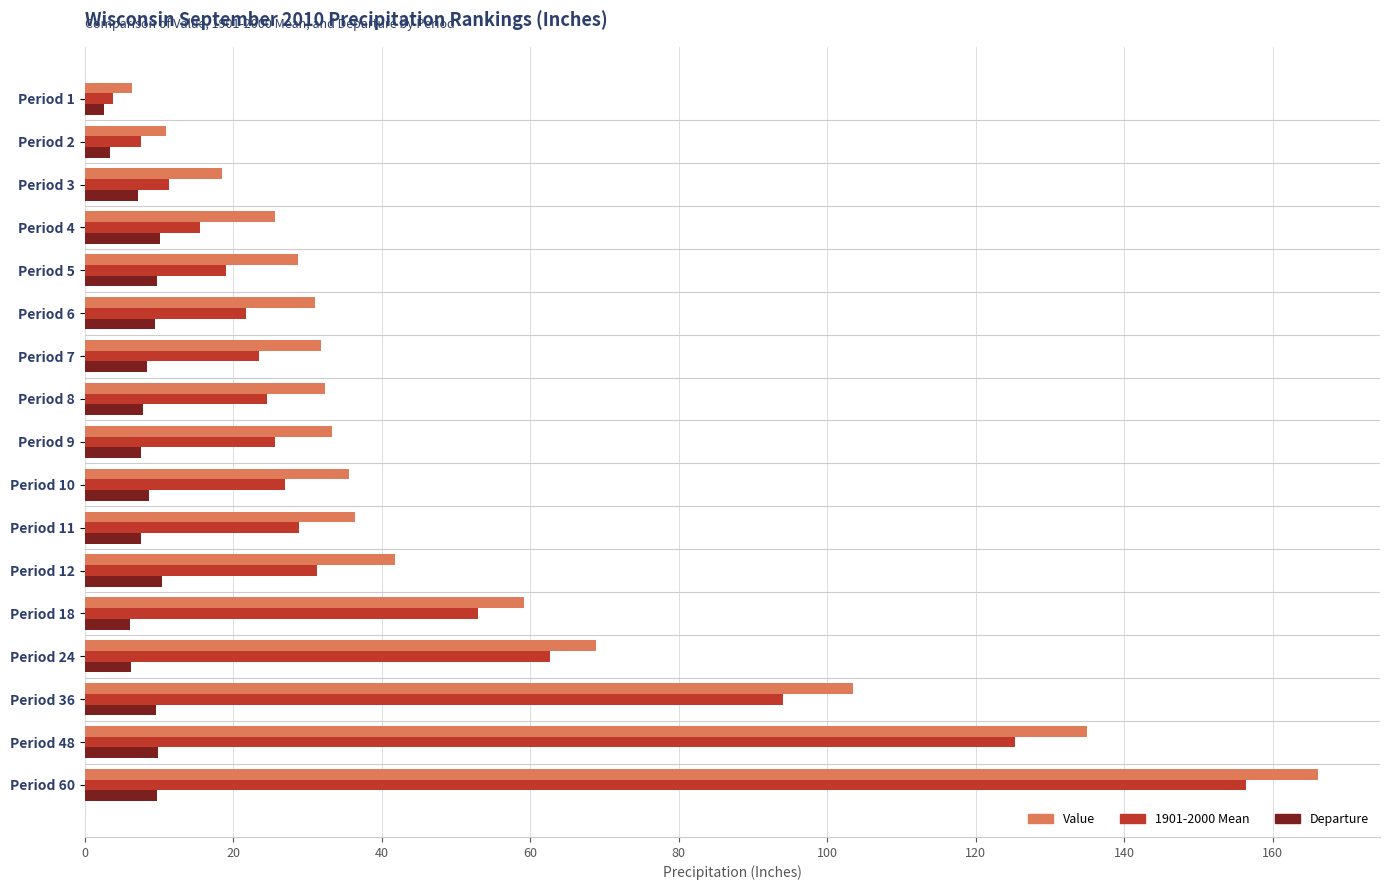

What is the difference between the highest and lowest values at Period 6?

21.7